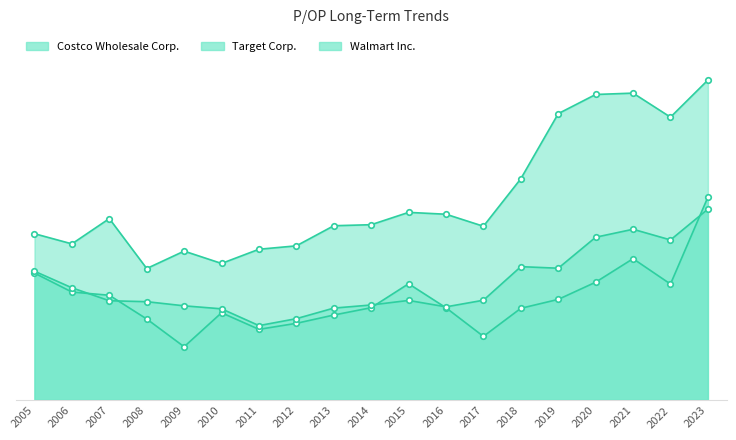

Does the chart have visible grid lines?

No